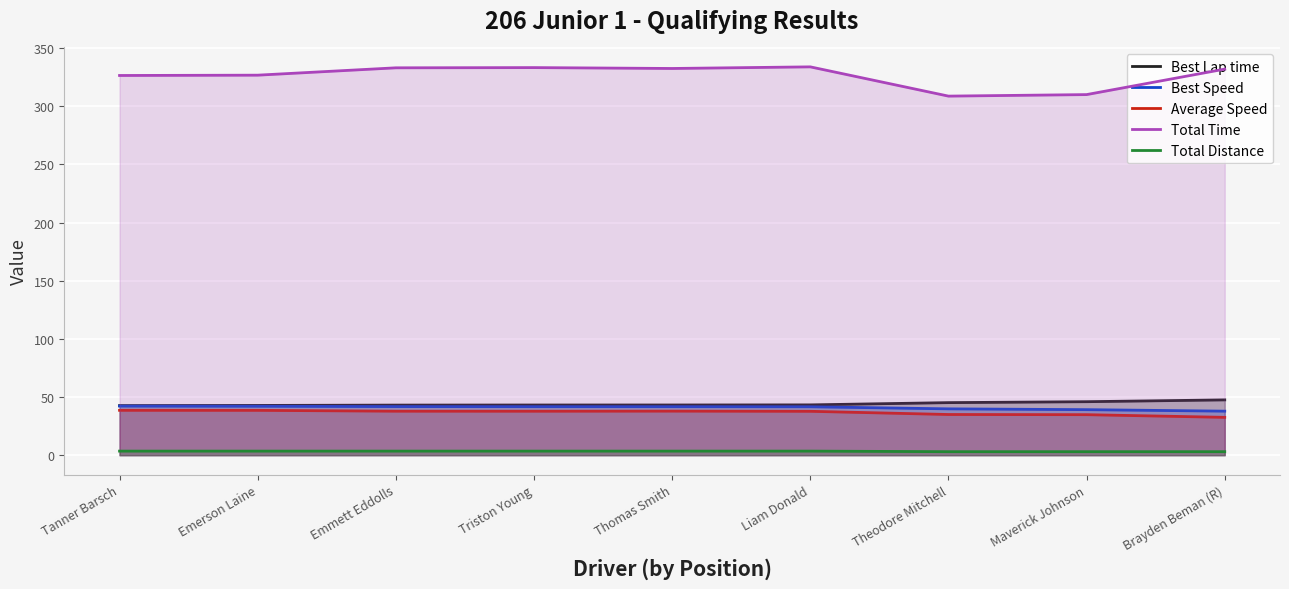

How many interior local valleys does the Total Time series have?

2